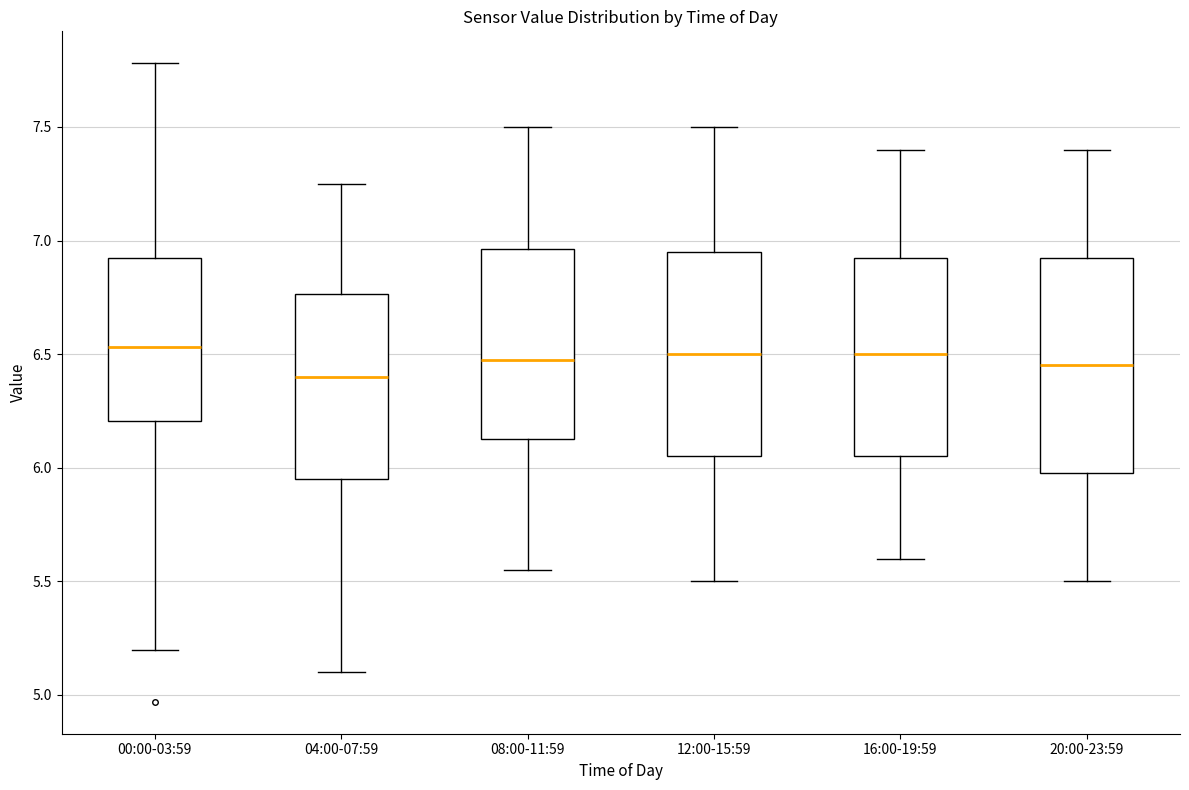

Reading left to right, transcribe this box plot: for each box, give where its median line is, the range the box spans, and where its two whiskers end, as read against the y-axis. The values are not printed on the chart, so give them approximately, as read against the axis.

00:00-03:59: median 6.55, box 6.20 to 6.95, whiskers 5.20 to 7.80
04:00-07:59: median 6.40, box 5.95 to 6.75, whiskers 5.10 to 7.25
08:00-11:59: median 6.50, box 6.15 to 6.95, whiskers 5.55 to 7.50
12:00-15:59: median 6.50, box 6.05 to 6.95, whiskers 5.50 to 7.50
16:00-19:59: median 6.50, box 6.05 to 6.95, whiskers 5.60 to 7.40
20:00-23:59: median 6.45, box 6.00 to 6.95, whiskers 5.50 to 7.40